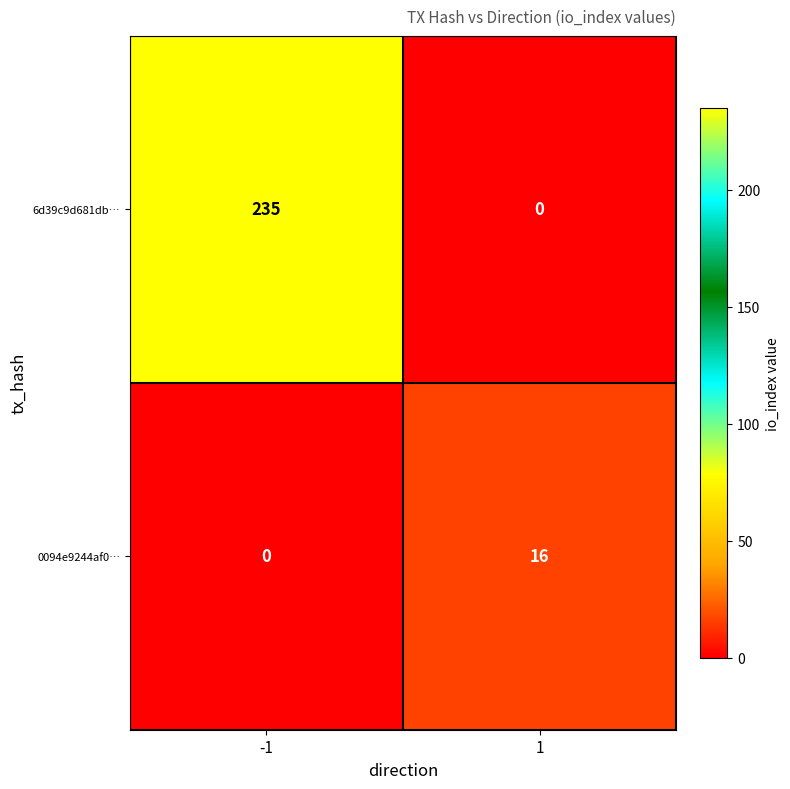

What is the spread (max minus min) of values at -1?

235